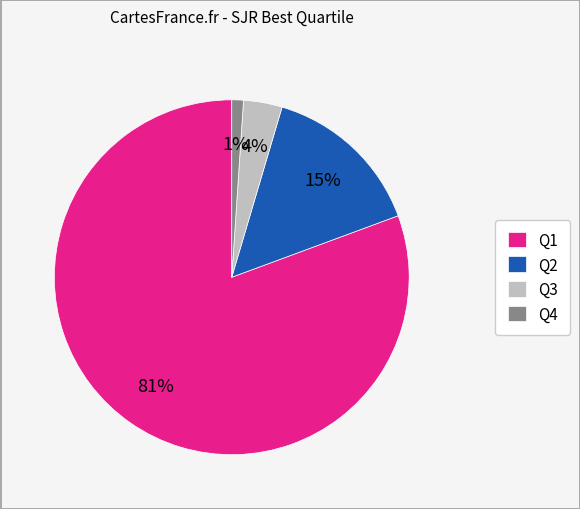

Is the sum of Q2 and Q3 greater than half?

No